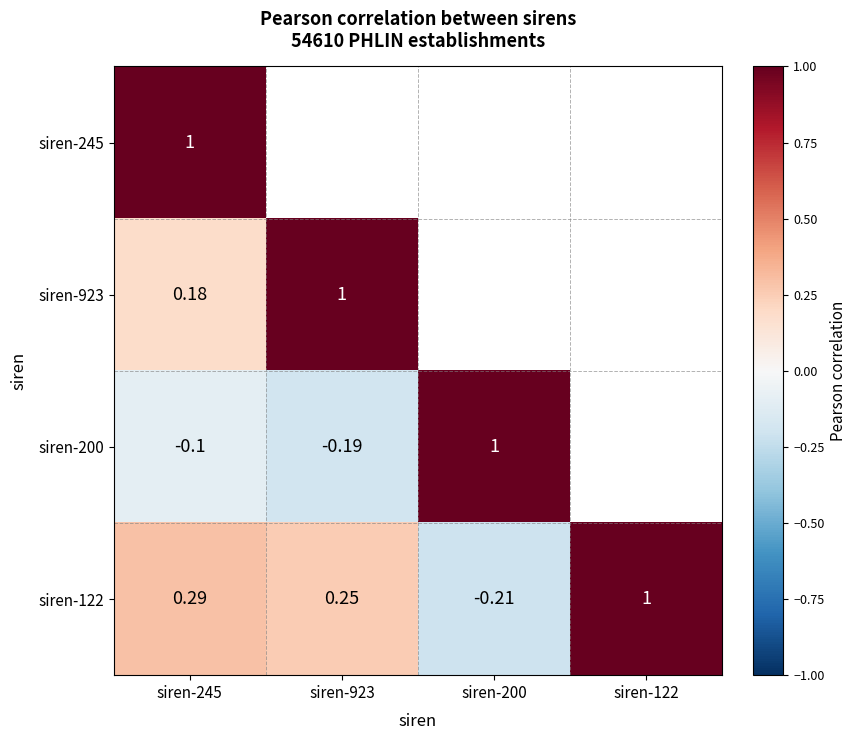

Which has a higher value, siren-923 or siren-122?

siren-122